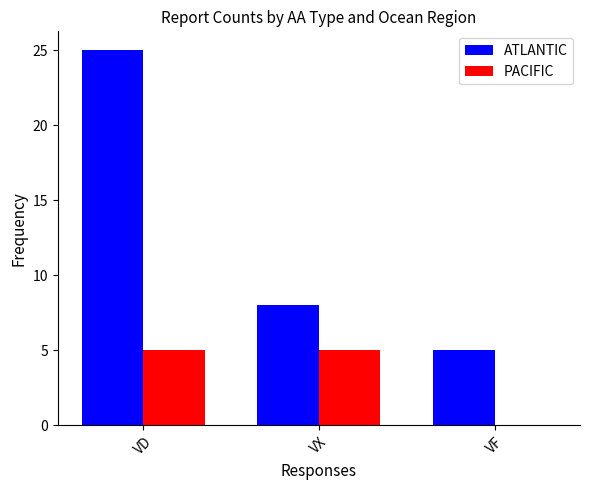

What is the total value across all series at VF?

5